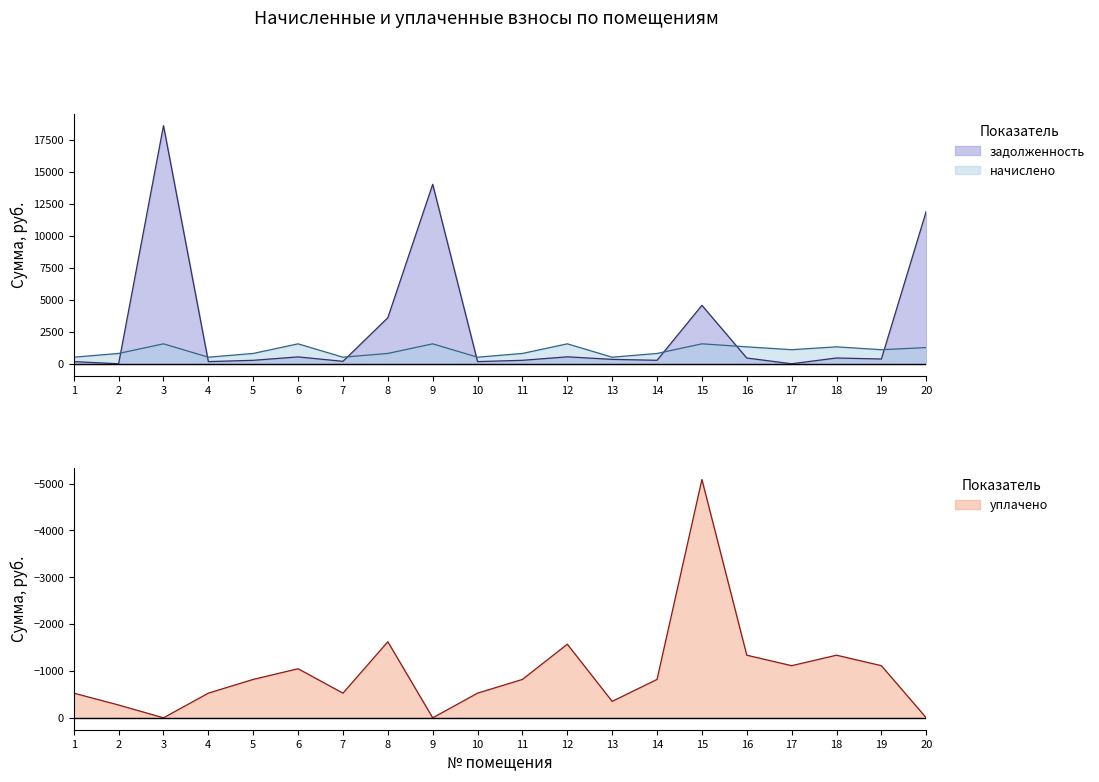

How many series are shown in this chart?

3